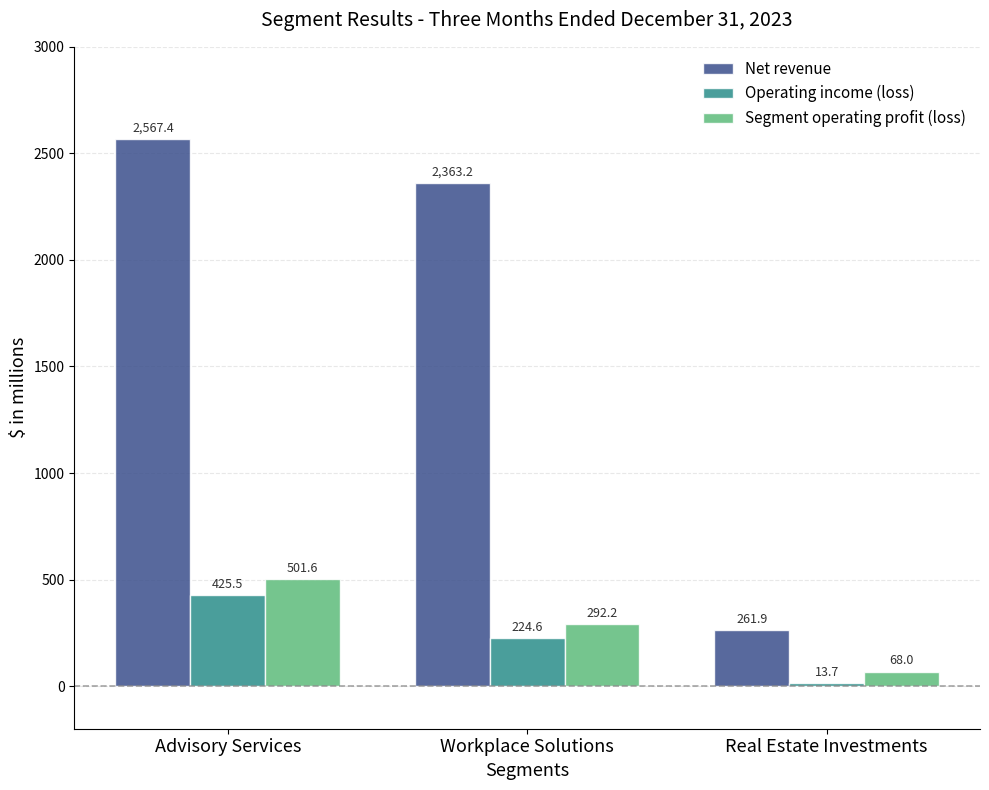

Reading left to right, what are all the values shown in this chart?

Net revenue: Advisory Services=2567.4	Workplace Solutions=2363.2	Real Estate Investments=261.9
Operating income (loss): Advisory Services=425.5	Workplace Solutions=224.6	Real Estate Investments=13.7
Segment operating profit (loss): Advisory Services=501.6	Workplace Solutions=292.2	Real Estate Investments=68.0